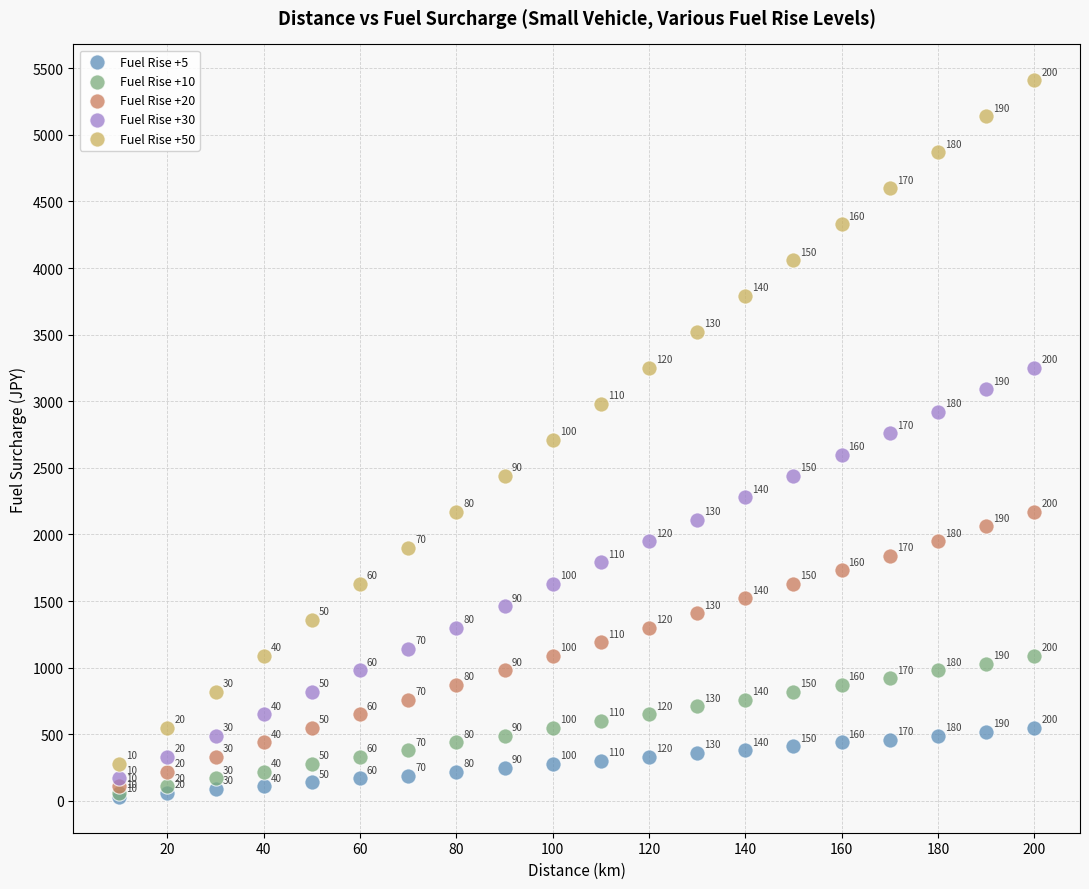

What are all the series names shown in the legend?

Fuel Rise +5, Fuel Rise +10, Fuel Rise +20, Fuel Rise +30, Fuel Rise +50